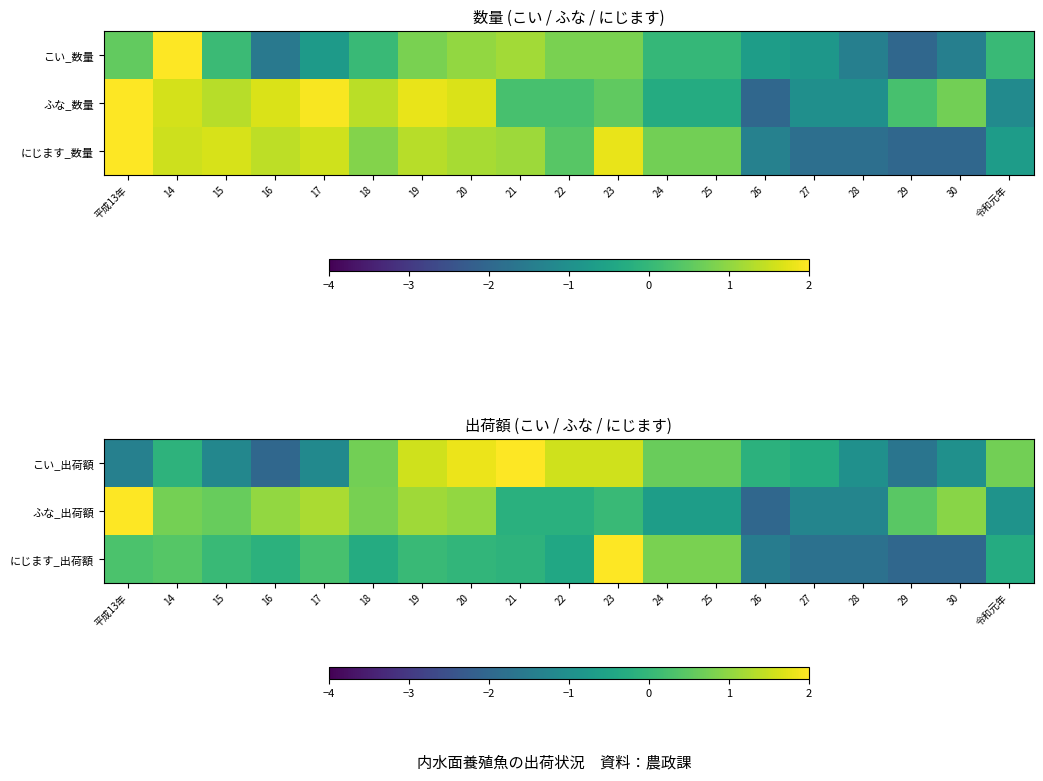

Is it true that ふな_出荷額 equals -1.7 at 28?

False